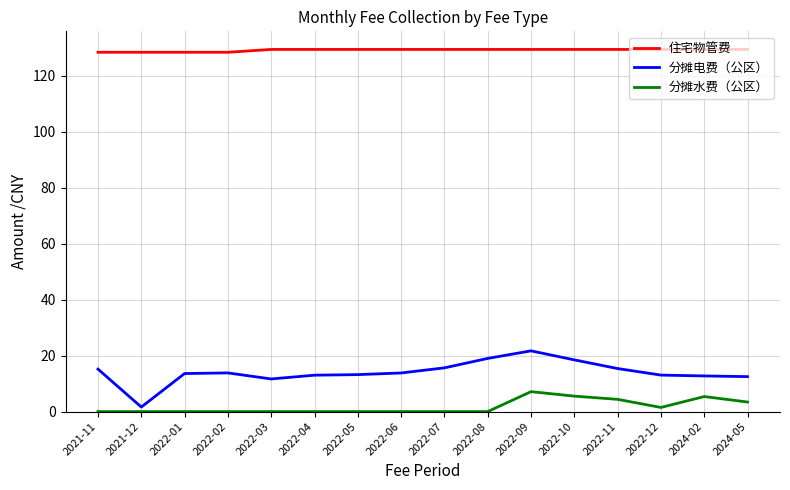

What is the difference between the highest and lowest values at 2022-07?

129.5